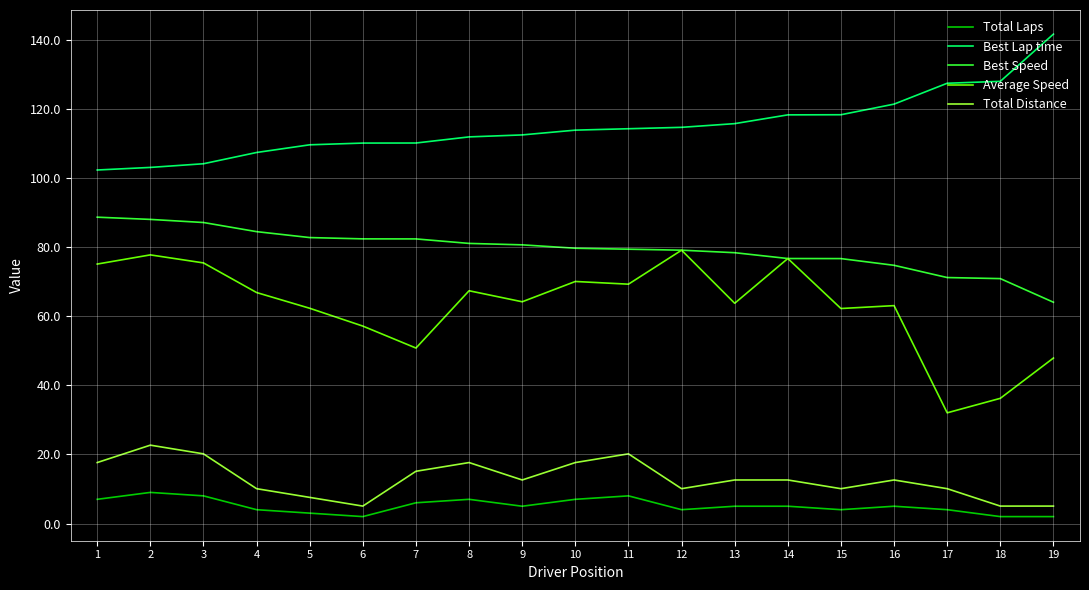

What value does the Total Laps series have at 13?

5.0